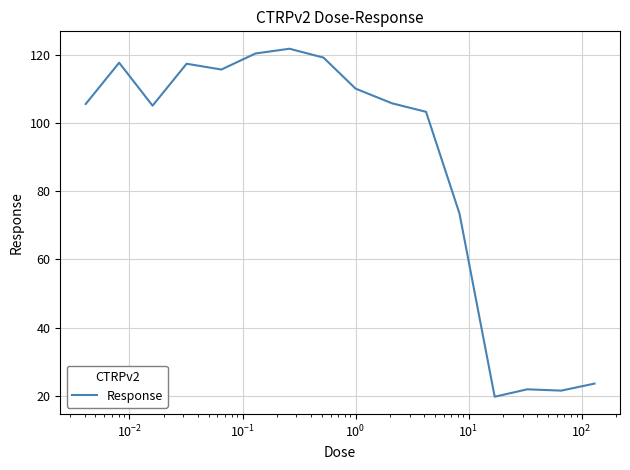

What is the difference between the maximum and minimum values?

102.0